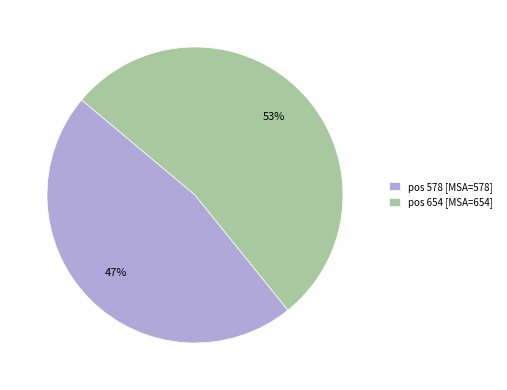

Combined, do pos 578 [MSA=578] and pos 654 [MSA=654] account for over 50%?

Yes